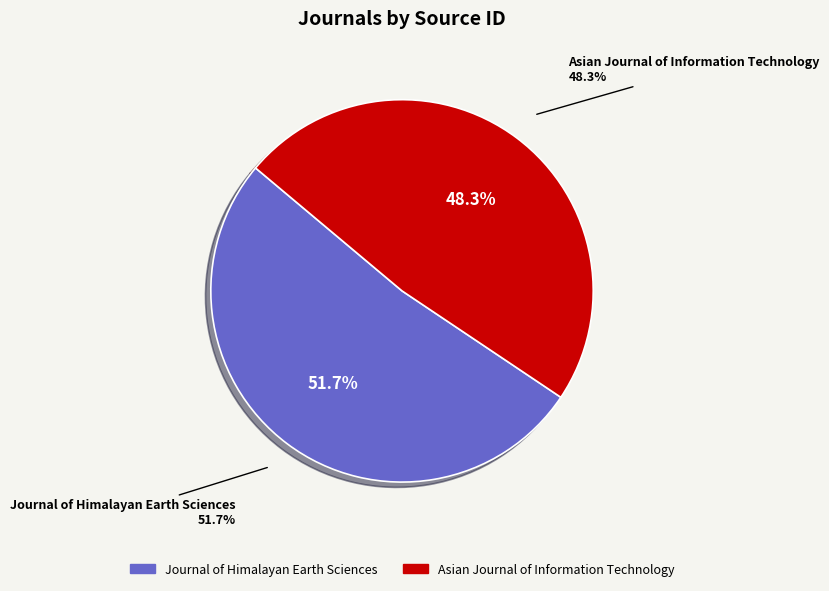

Count the number of slices in the pie.

2